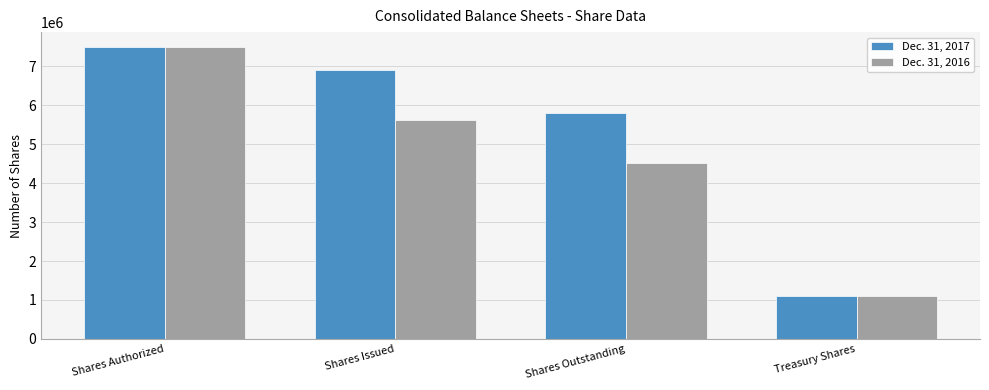

Read the Dec. 31, 2017 value at Shares Authorized.

7500000